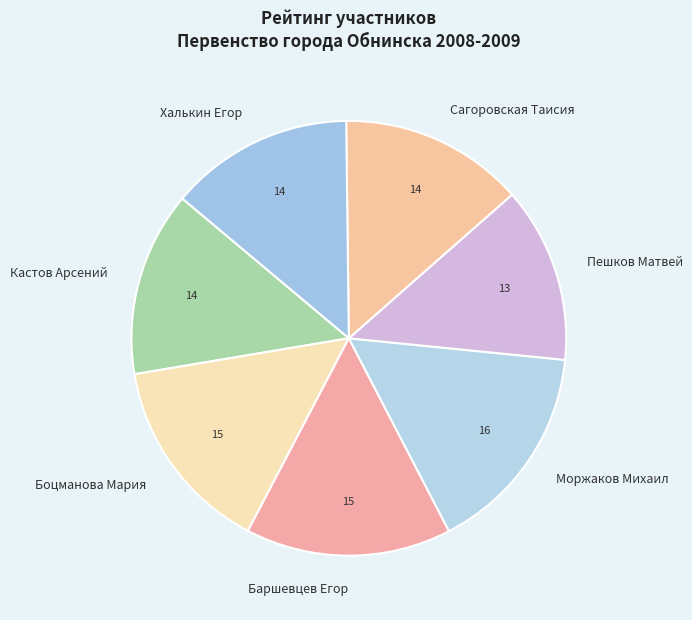

Which has a higher value, Пешков Матвей or Боцманова Мария?

Боцманова Мария